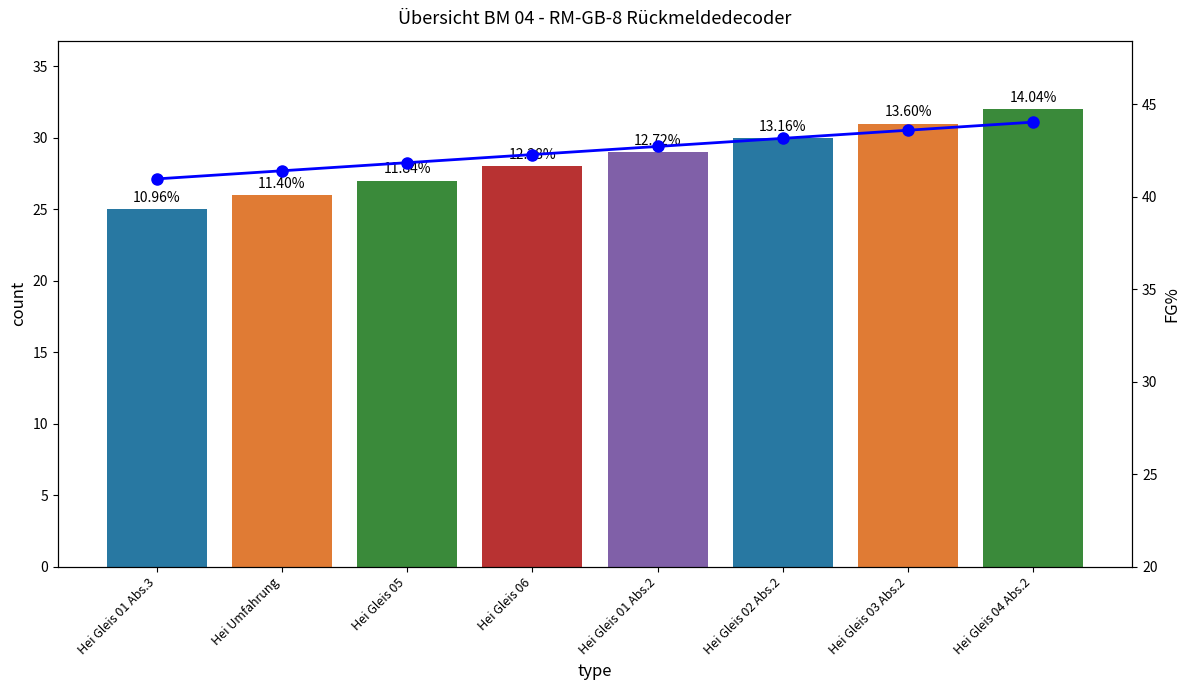

Are the bars grouped side by side (vs. stacked)?

Yes